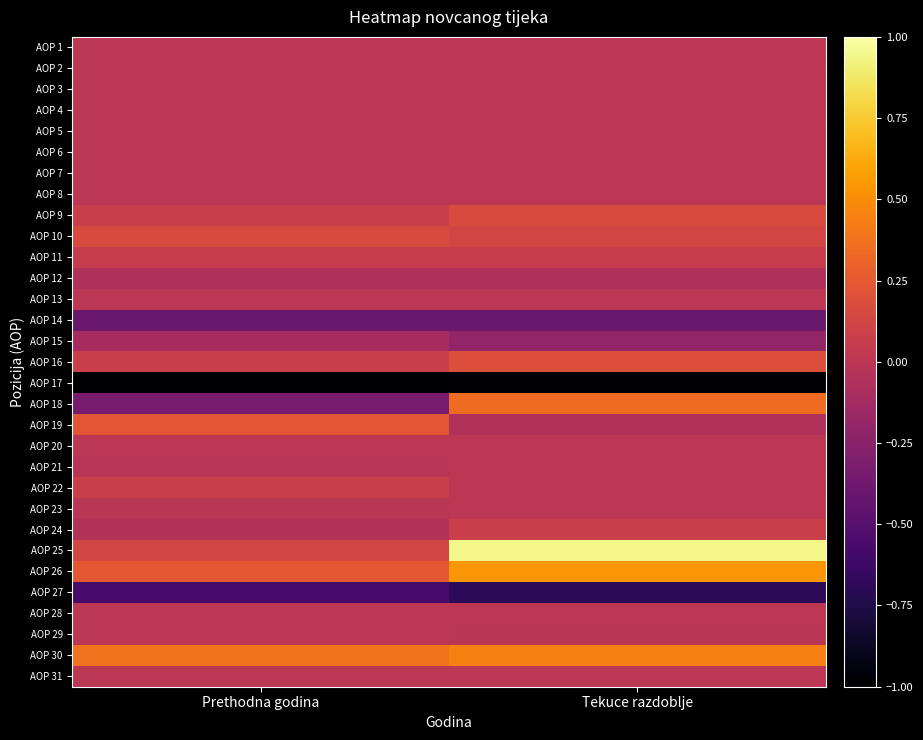

What is the spread (max minus min) of values at Prethodna godina?

1.4